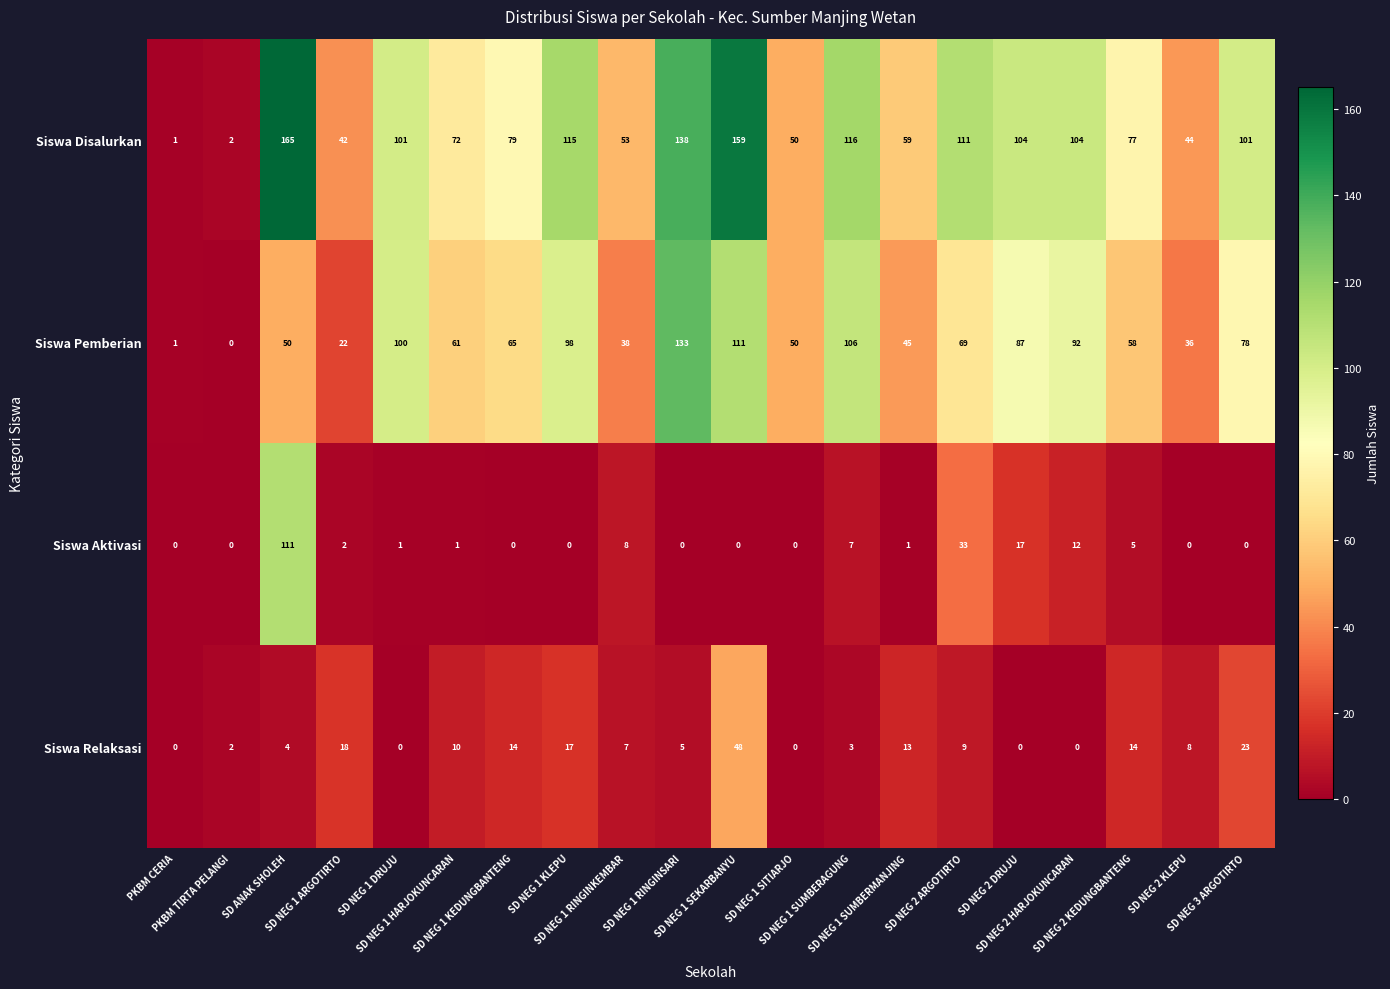

What is the sum of all Siswa Aktivasi values?

198